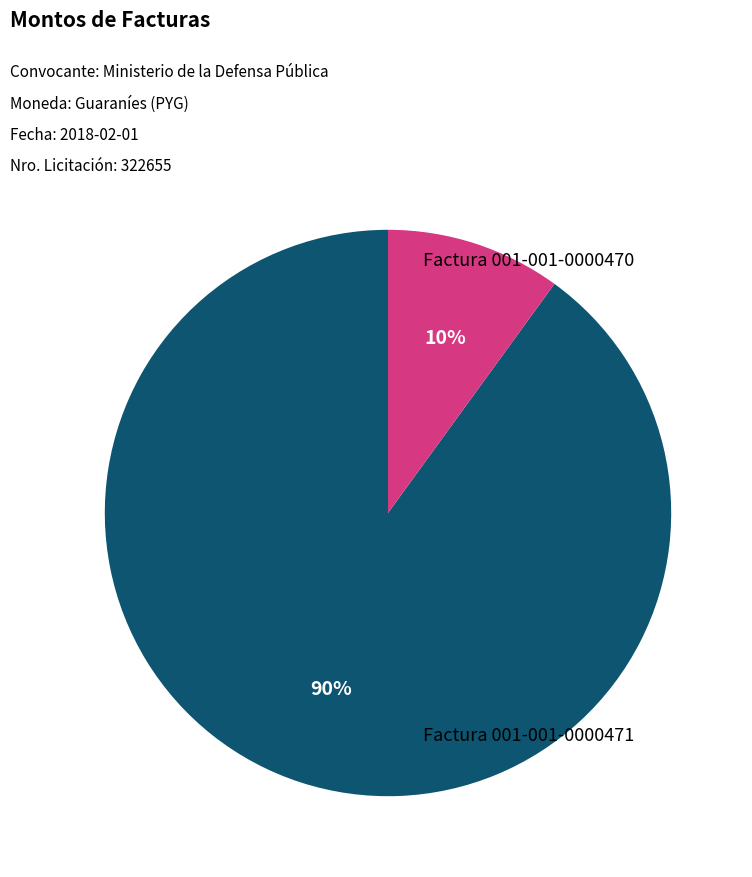

Is there a majority slice in this chart?

Yes